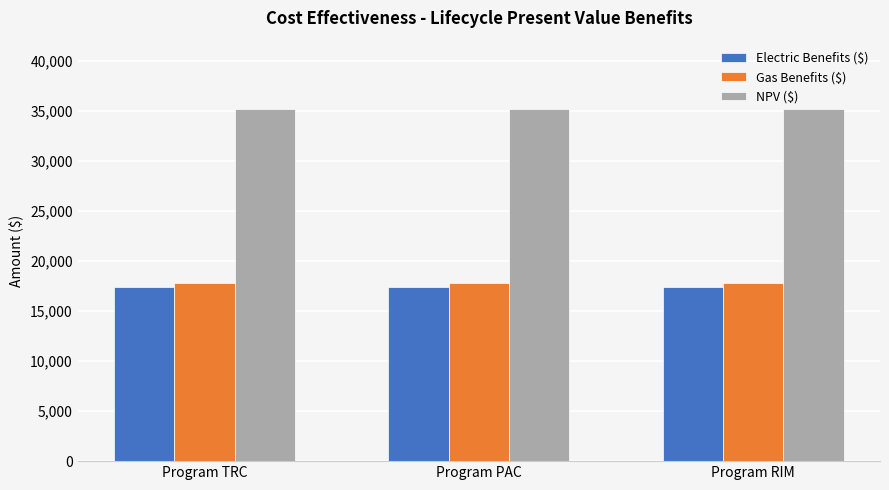

What is the label of the 1st bar from the right?

Program RIM